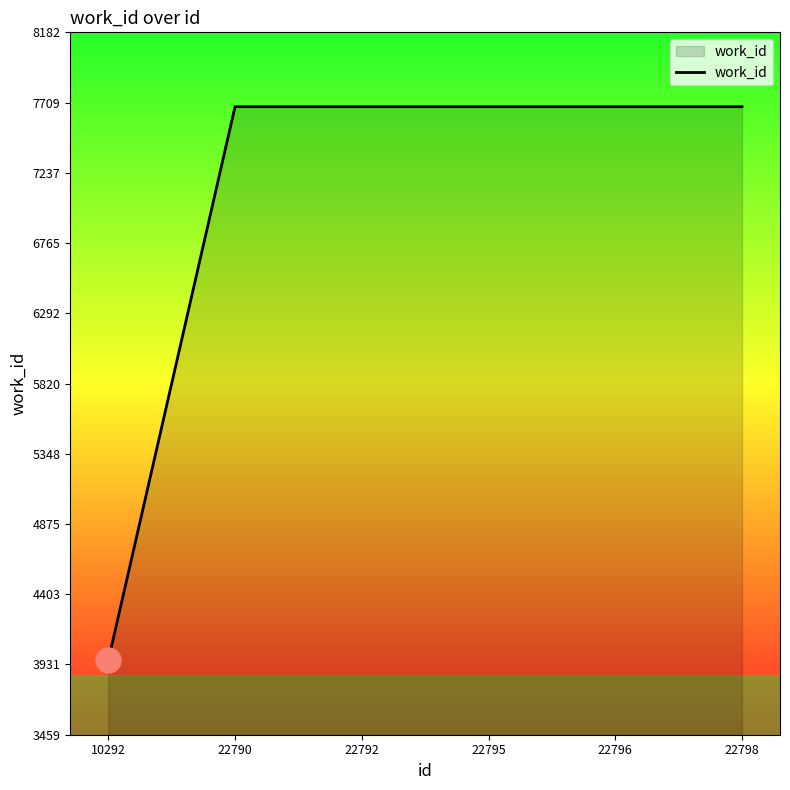

Reading right to left, transcribe all the data shown in this chart.

7682	7682	7682	7682	7682	3959